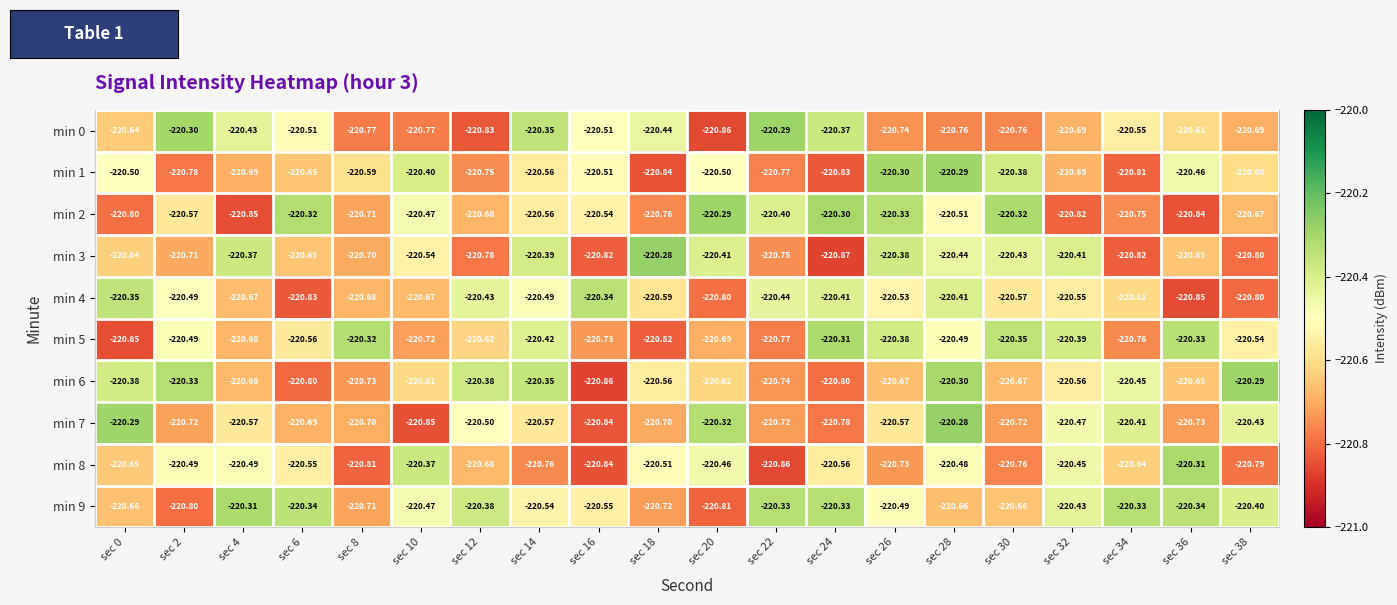

Reading left to right, list all the values displayed in this chart.

min 0: sec 0=-220.6	sec 2=-220.3	sec 4=-220.4	sec 6=-220.5	sec 8=-220.8	sec 10=-220.8	sec 12=-220.8	sec 14=-220.3	sec 16=-220.5	sec 18=-220.4	sec 20=-220.9	sec 22=-220.3	sec 24=-220.4	sec 26=-220.7	sec 28=-220.8	sec 30=-220.8	sec 32=-220.7	sec 34=-220.6	sec 36=-220.6	sec 38=-220.7
min 1: sec 0=-220.5	sec 2=-220.8	sec 4=-220.7	sec 6=-220.7	sec 8=-220.6	sec 10=-220.4	sec 12=-220.8	sec 14=-220.6	sec 16=-220.5	sec 18=-220.8	sec 20=-220.5	sec 22=-220.8	sec 24=-220.8	sec 26=-220.3	sec 28=-220.3	sec 30=-220.4	sec 32=-220.7	sec 34=-220.8	sec 36=-220.5	sec 38=-220.6
min 2: sec 0=-220.8	sec 2=-220.6	sec 4=-220.8	sec 6=-220.3	sec 8=-220.7	sec 10=-220.5	sec 12=-220.7	sec 14=-220.6	sec 16=-220.5	sec 18=-220.8	sec 20=-220.3	sec 22=-220.4	sec 24=-220.3	sec 26=-220.3	sec 28=-220.5	sec 30=-220.3	sec 32=-220.8	sec 34=-220.8	sec 36=-220.8	sec 38=-220.7
min 3: sec 0=-220.6	sec 2=-220.7	sec 4=-220.4	sec 6=-220.7	sec 8=-220.7	sec 10=-220.5	sec 12=-220.8	sec 14=-220.4	sec 16=-220.8	sec 18=-220.3	sec 20=-220.4	sec 22=-220.8	sec 24=-220.9	sec 26=-220.4	sec 28=-220.4	sec 30=-220.4	sec 32=-220.4	sec 34=-220.8	sec 36=-220.7	sec 38=-220.8
min 4: sec 0=-220.3	sec 2=-220.5	sec 4=-220.7	sec 6=-220.8	sec 8=-220.7	sec 10=-220.7	sec 12=-220.4	sec 14=-220.5	sec 16=-220.3	sec 18=-220.6	sec 20=-220.8	sec 22=-220.4	sec 24=-220.4	sec 26=-220.5	sec 28=-220.4	sec 30=-220.6	sec 32=-220.6	sec 34=-220.6	sec 36=-220.8	sec 38=-220.8
min 5: sec 0=-220.8	sec 2=-220.5	sec 4=-220.7	sec 6=-220.6	sec 8=-220.3	sec 10=-220.7	sec 12=-220.6	sec 14=-220.4	sec 16=-220.7	sec 18=-220.8	sec 20=-220.7	sec 22=-220.8	sec 24=-220.3	sec 26=-220.4	sec 28=-220.5	sec 30=-220.3	sec 32=-220.4	sec 34=-220.8	sec 36=-220.3	sec 38=-220.5
min 6: sec 0=-220.4	sec 2=-220.3	sec 4=-220.7	sec 6=-220.8	sec 8=-220.7	sec 10=-220.6	sec 12=-220.4	sec 14=-220.3	sec 16=-220.9	sec 18=-220.6	sec 20=-220.6	sec 22=-220.7	sec 24=-220.8	sec 26=-220.7	sec 28=-220.3	sec 30=-220.7	sec 32=-220.6	sec 34=-220.4	sec 36=-220.7	sec 38=-220.3
min 7: sec 0=-220.3	sec 2=-220.7	sec 4=-220.6	sec 6=-220.7	sec 8=-220.7	sec 10=-220.8	sec 12=-220.5	sec 14=-220.6	sec 16=-220.8	sec 18=-220.7	sec 20=-220.3	sec 22=-220.7	sec 24=-220.8	sec 26=-220.6	sec 28=-220.3	sec 30=-220.7	sec 32=-220.5	sec 34=-220.4	sec 36=-220.7	sec 38=-220.4
min 8: sec 0=-220.7	sec 2=-220.5	sec 4=-220.5	sec 6=-220.6	sec 8=-220.8	sec 10=-220.4	sec 12=-220.7	sec 14=-220.8	sec 16=-220.8	sec 18=-220.5	sec 20=-220.5	sec 22=-220.9	sec 24=-220.6	sec 26=-220.7	sec 28=-220.5	sec 30=-220.8	sec 32=-220.4	sec 34=-220.6	sec 36=-220.3	sec 38=-220.8
min 9: sec 0=-220.7	sec 2=-220.8	sec 4=-220.3	sec 6=-220.3	sec 8=-220.7	sec 10=-220.5	sec 12=-220.4	sec 14=-220.5	sec 16=-220.6	sec 18=-220.7	sec 20=-220.8	sec 22=-220.3	sec 24=-220.3	sec 26=-220.5	sec 28=-220.7	sec 30=-220.7	sec 32=-220.4	sec 34=-220.3	sec 36=-220.3	sec 38=-220.4